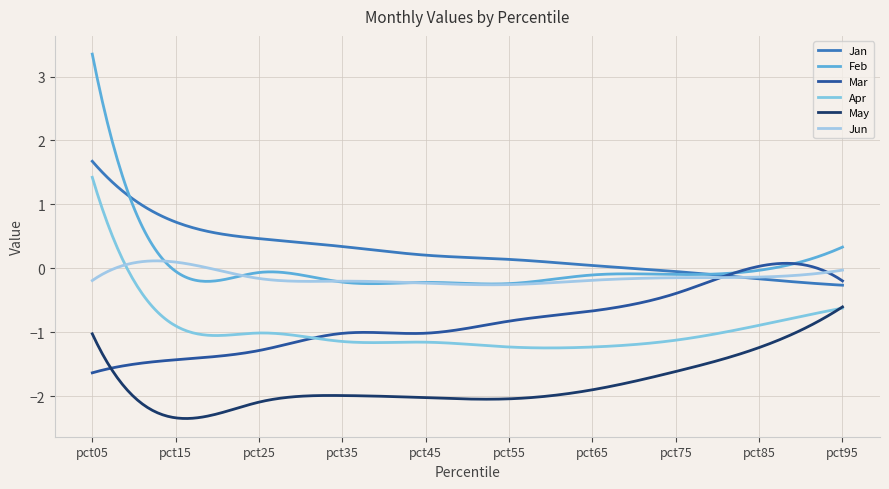

List the series in order of their peak value, lowest first.

May, Mar, Jun, Apr, Jan, Feb